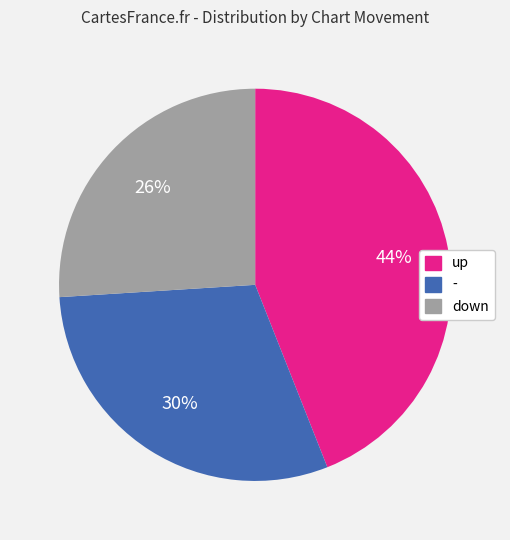

How many slices are in this pie chart?

3